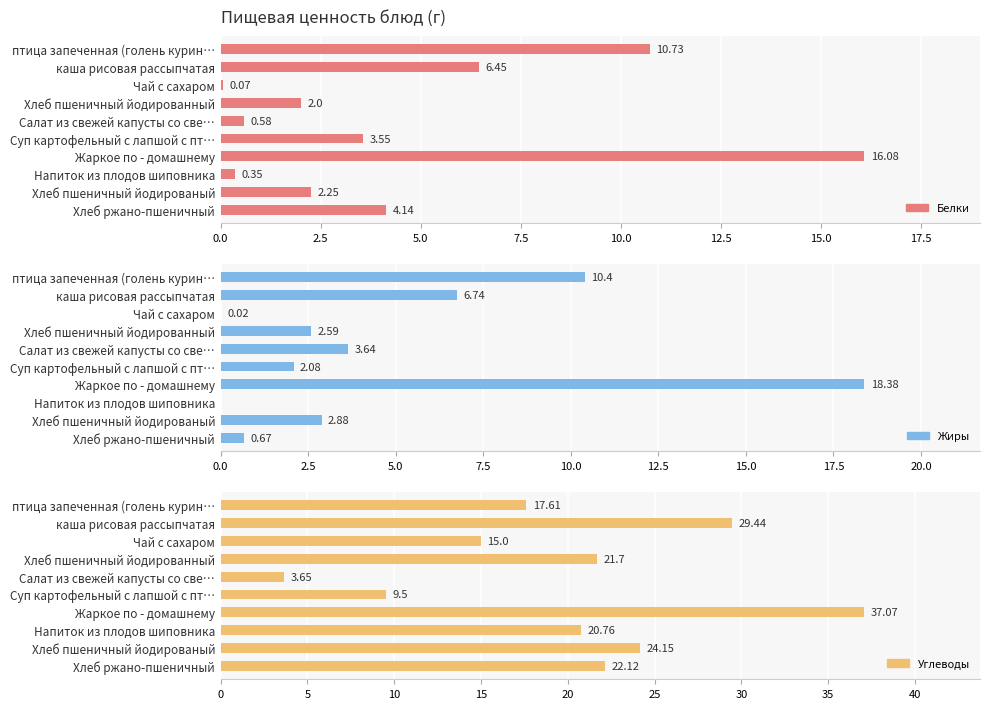

Which series has the largest total across all categories?

Углеводы